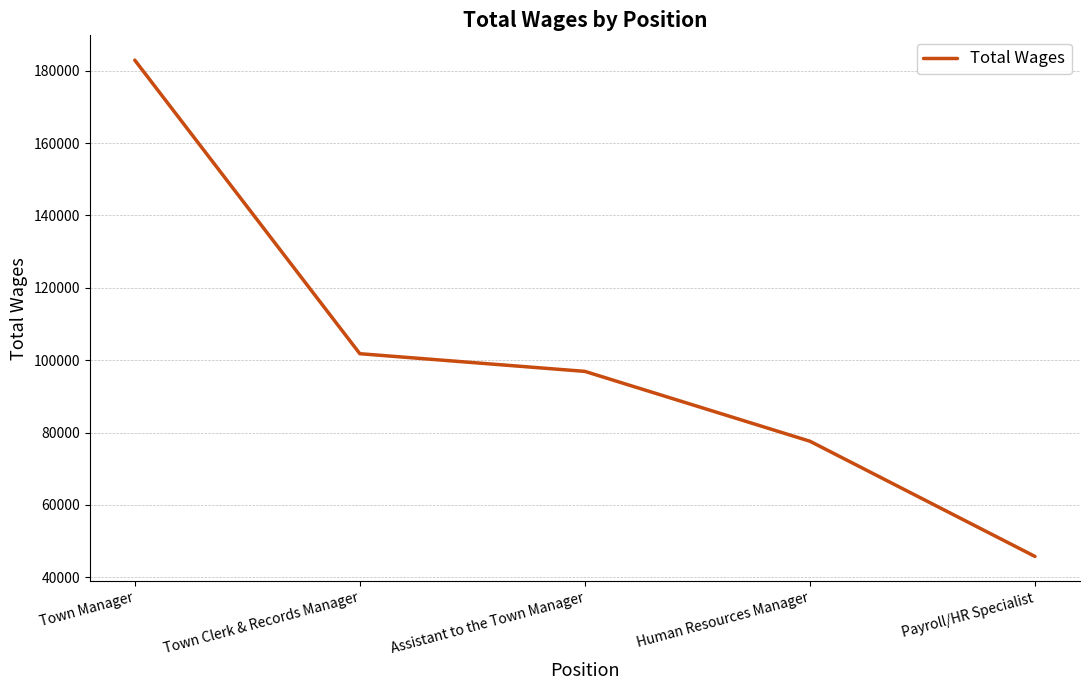

Which label corresponds to the largest value in the chart?

Town Manager